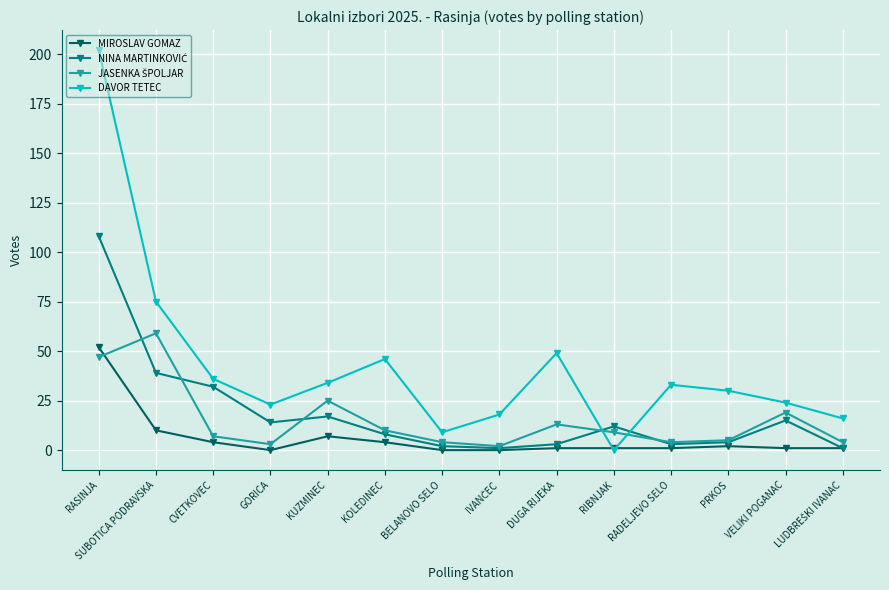

What is the difference between the highest and lowest values at KOLEDINEC?

42